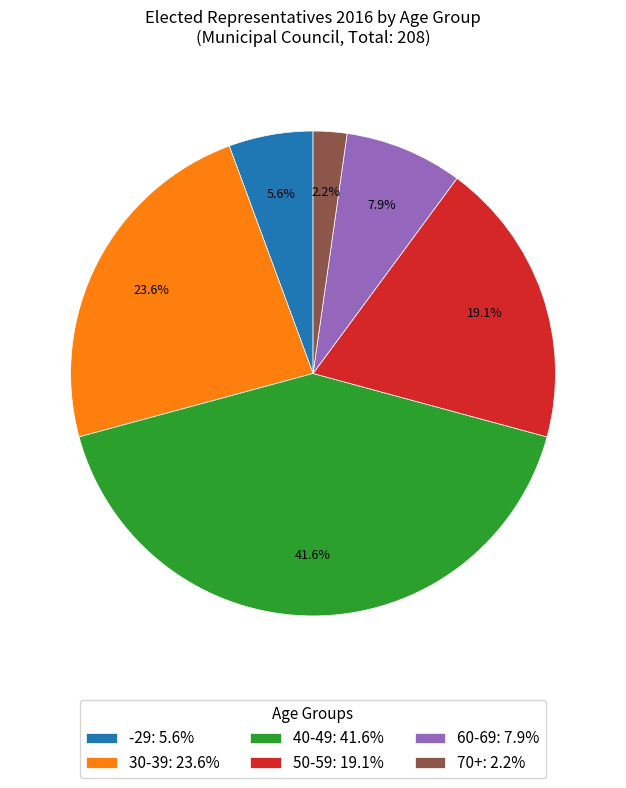

Count the number of slices in the pie.

6